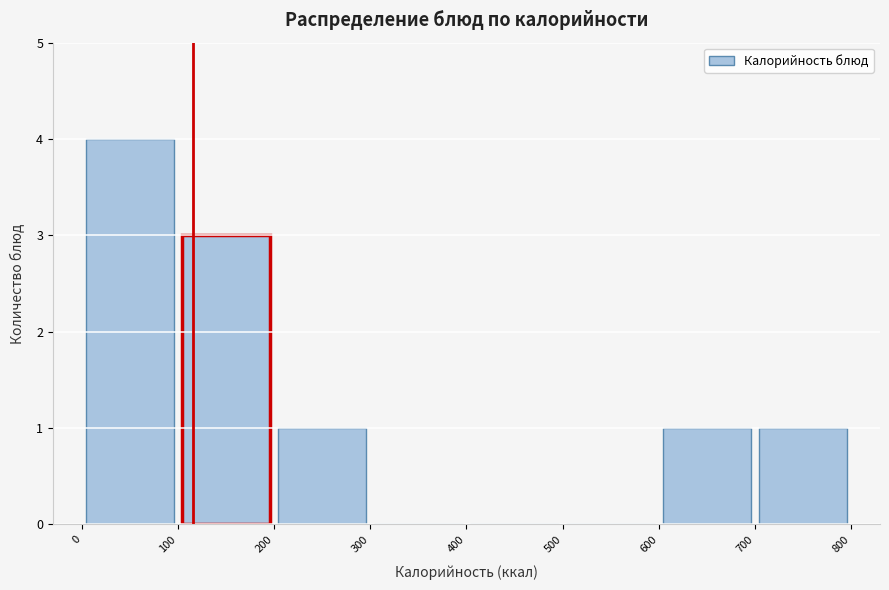

Which range on the x-axis has the tallest bar?

0 to 100